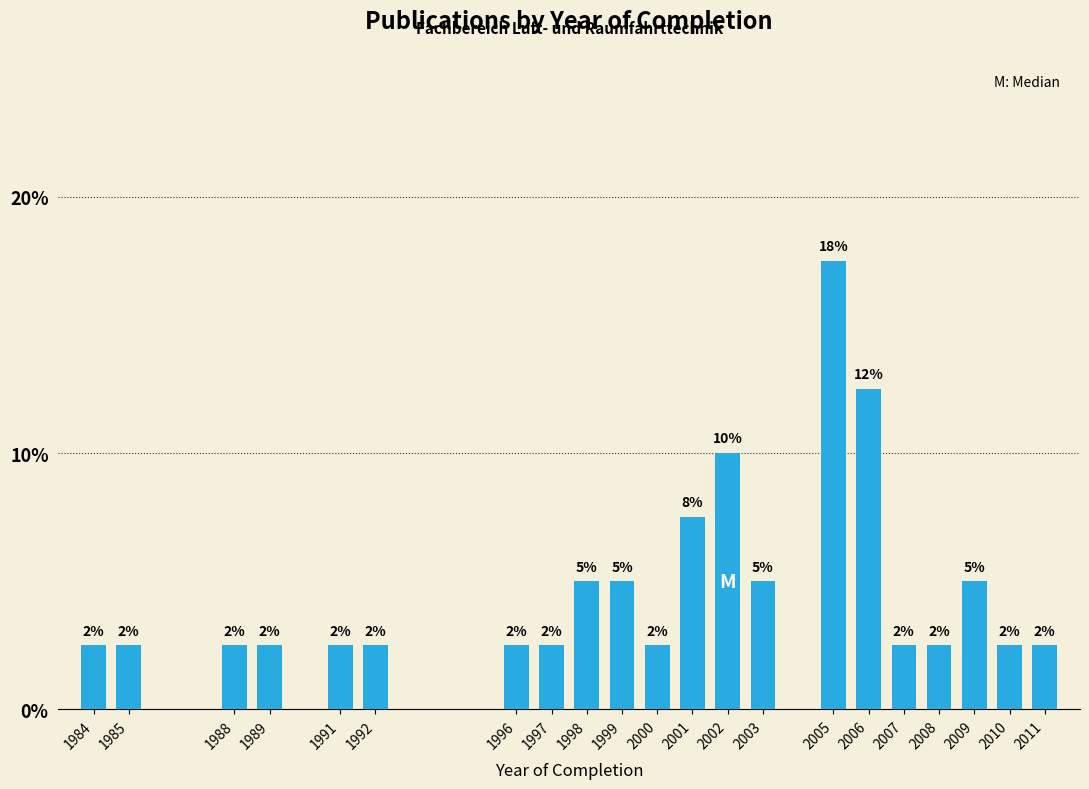

Are the bars horizontal?

No